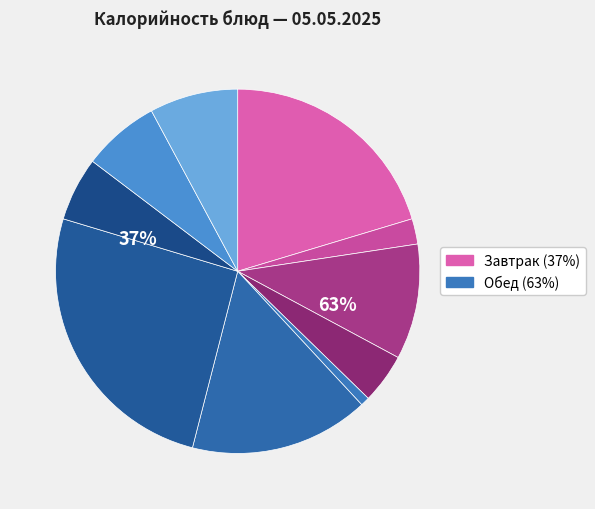

Which slice is the smallest?

Помидор соленый